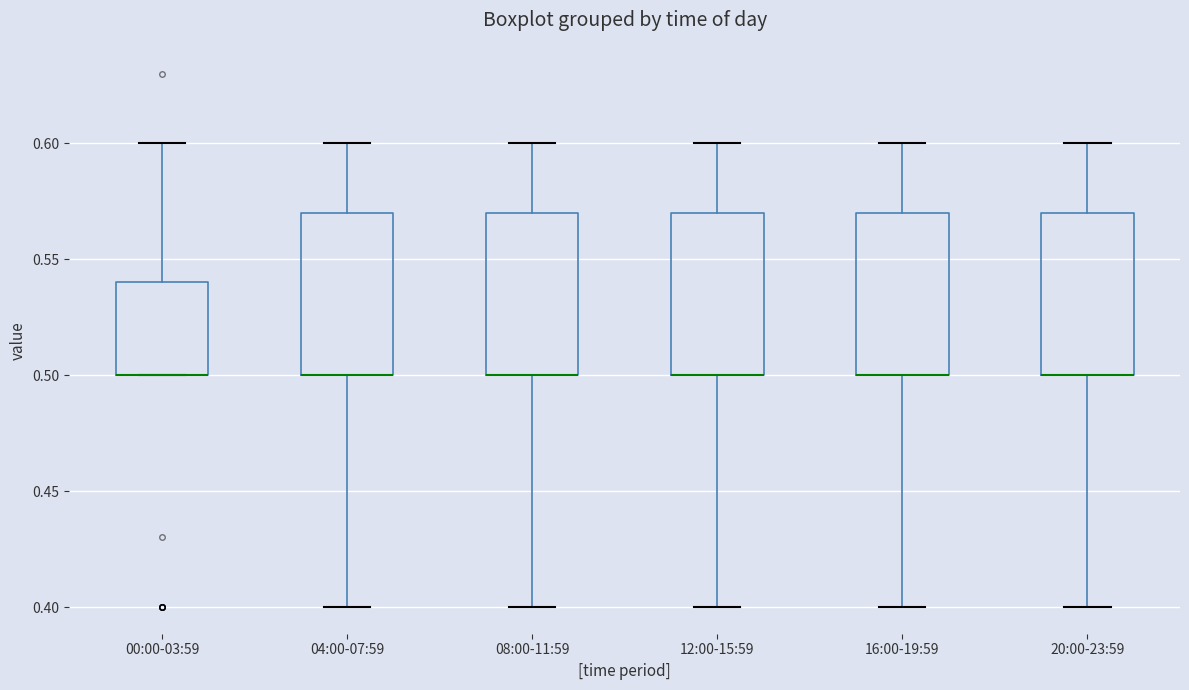

Where is the upper edge of the box for 16:00-19:59 on the y-axis? The values are not printed on the chart, so give them approximately, as read against the axis.

0.57